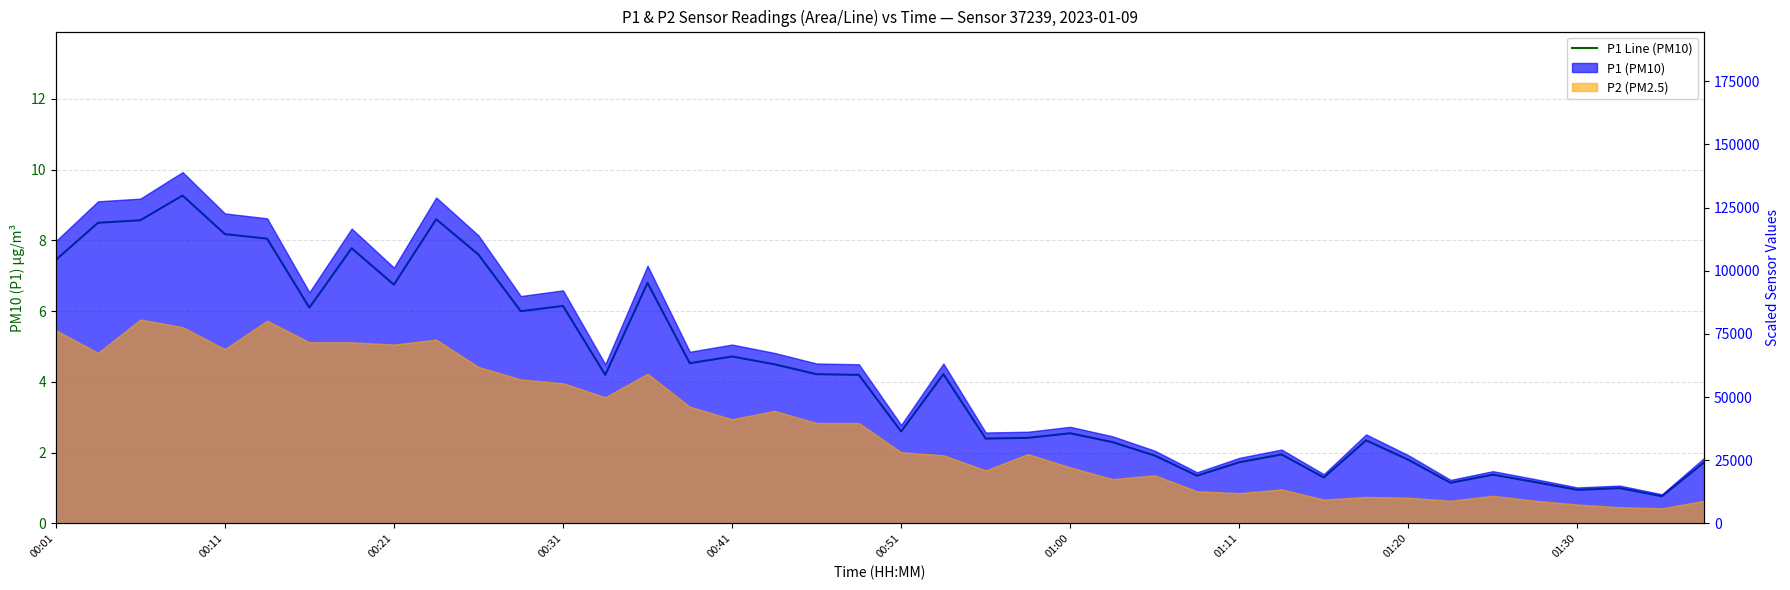

Reading left to right, transcribe all the data shown in this chart.

7.5	8.5	8.6	9.3	8.2	8.1	6.1	7.8	6.8	8.6	7.6	6.0	6.2	4.2	6.8	4.5	4.7	4.5	4.2	4.2	2.6	4.2	2.4	2.4	2.5	2.3	1.9	1.4	1.7	1.9	1.3	2.4	1.8	1.1	1.4	1.2	0.9	1.0	0.8	1.7